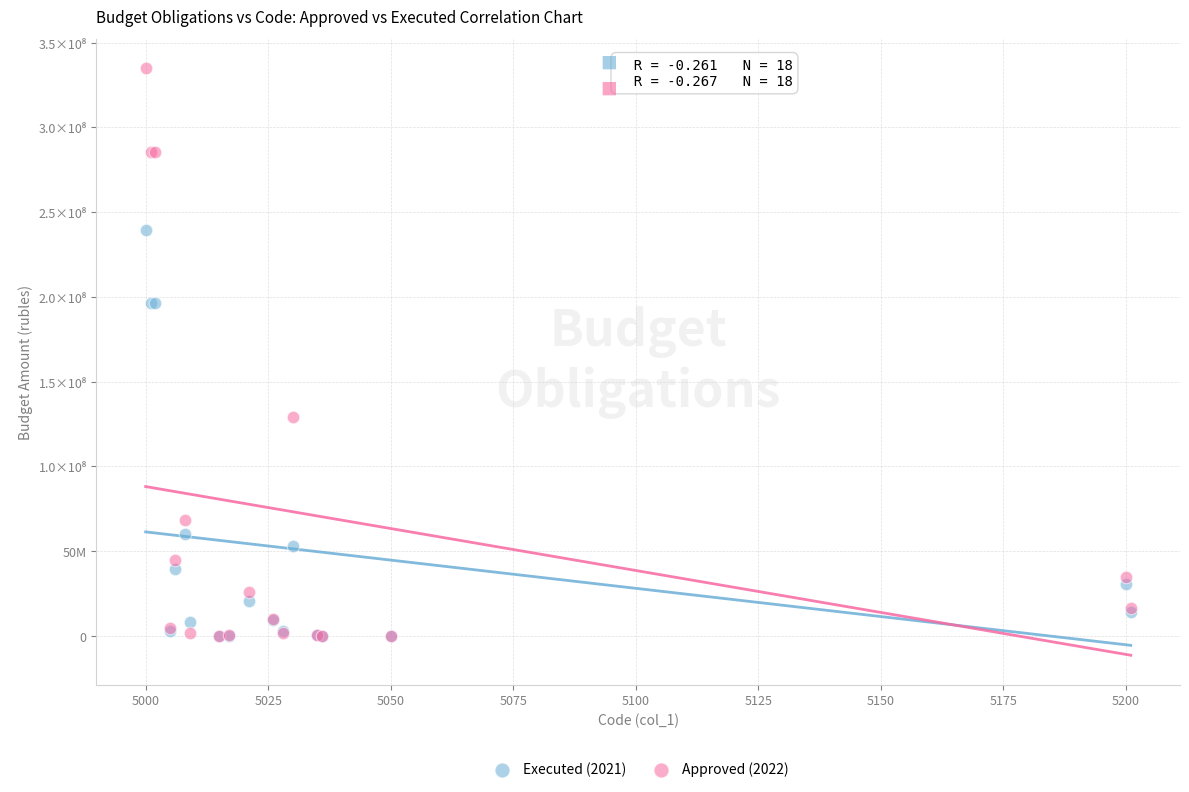

What are all the series names shown in the legend?

Executed (2021), Approved (2022)